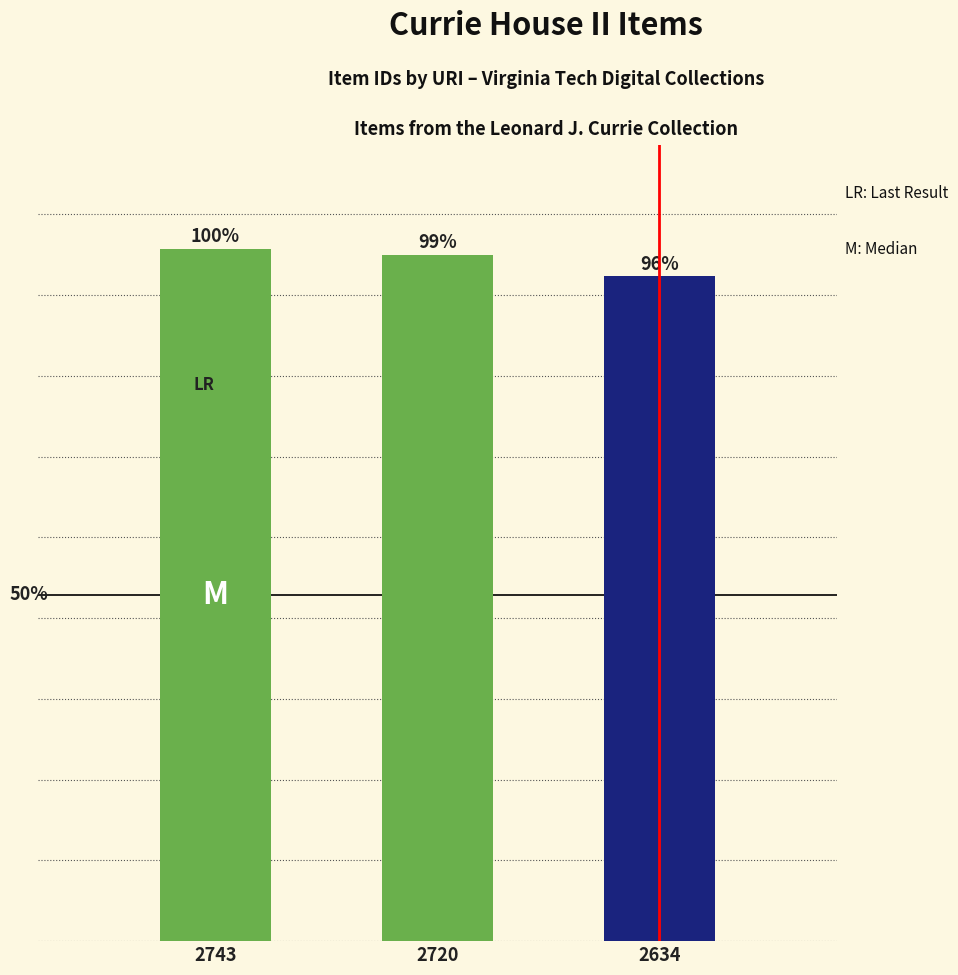

True or false: the data shows 1 at 2634.

True